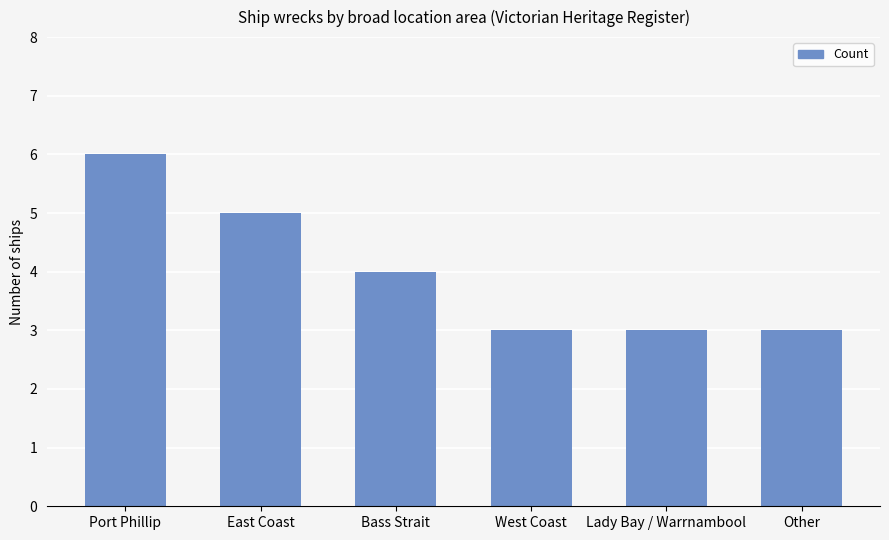

Count the number of categories in the chart.

6